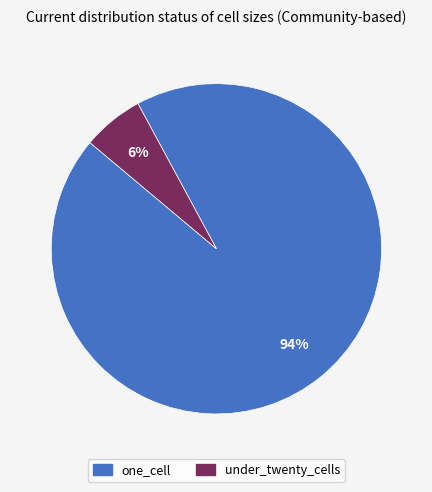

Is there any slice that represents more than half of the pie?

Yes